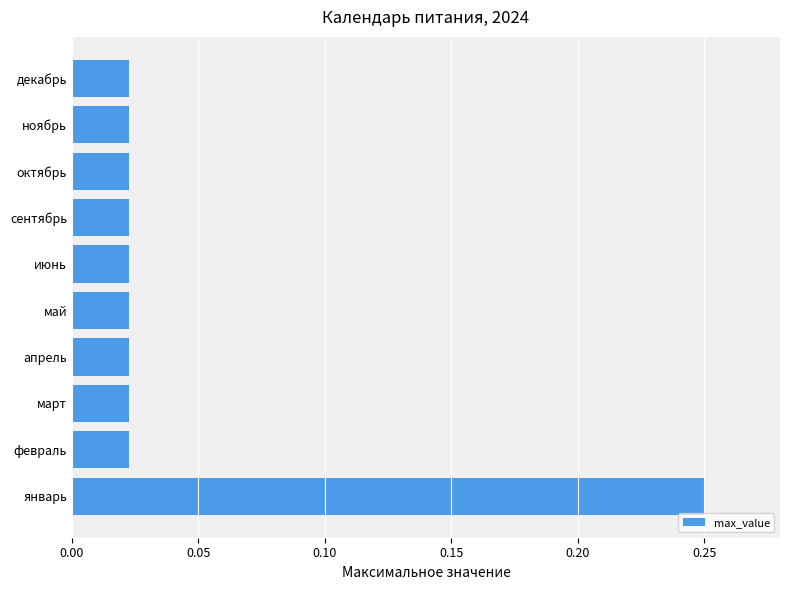

What is the sum of all values?

0.5